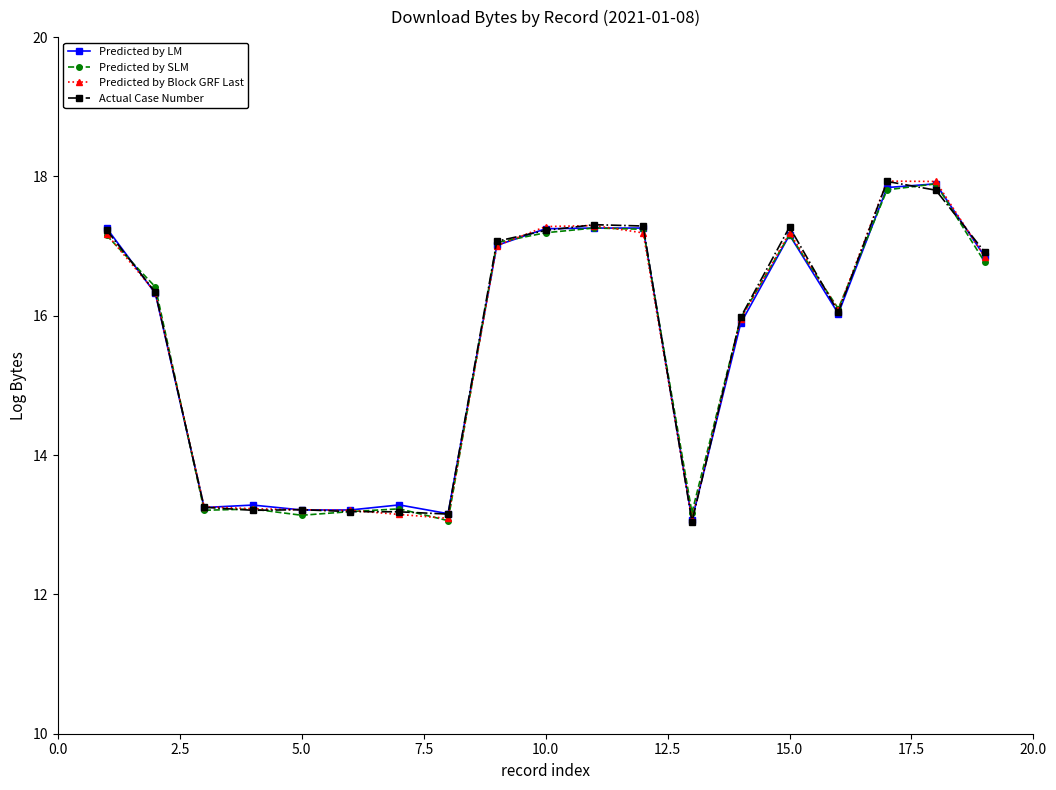

True or false: Actual Case Number has more than 2 interior local peaks.

True